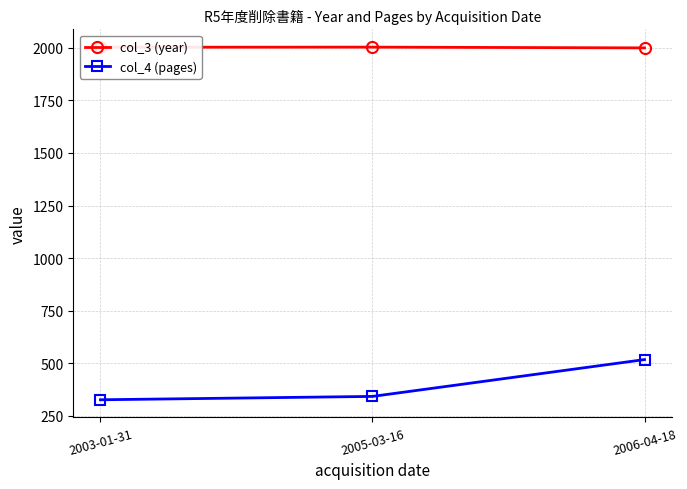

What are all the series names shown in the legend?

col_3 (year), col_4 (pages)